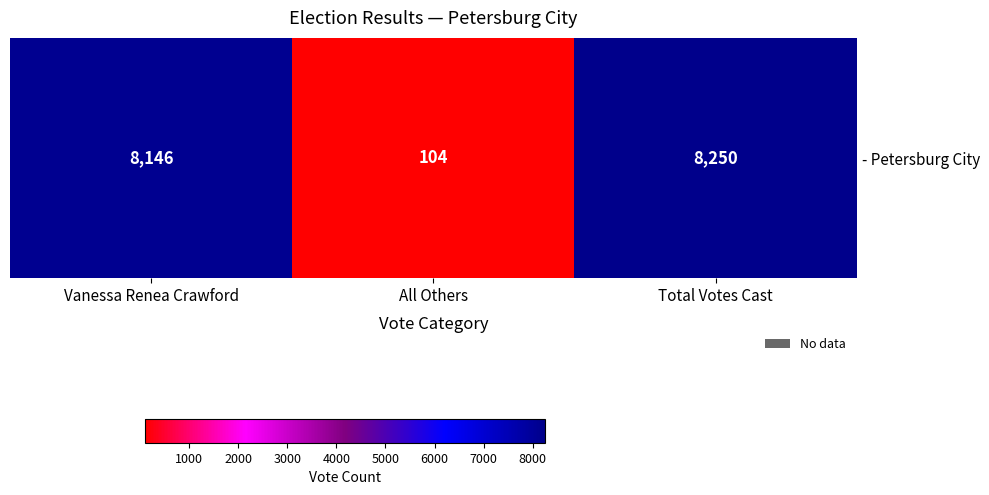

Which category has the lowest value across all series?

All Others